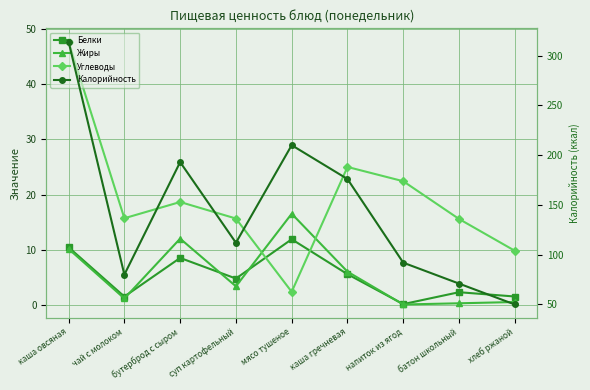

In Углеводы, how many points are higher than both neighbors (excluding endpoints)?

2